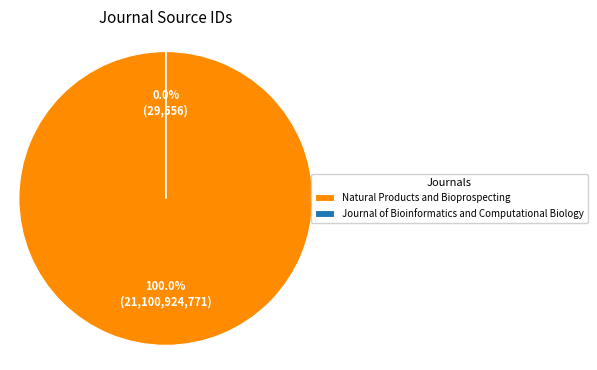

To the nearest percent, what is the average slice percentage?

50%